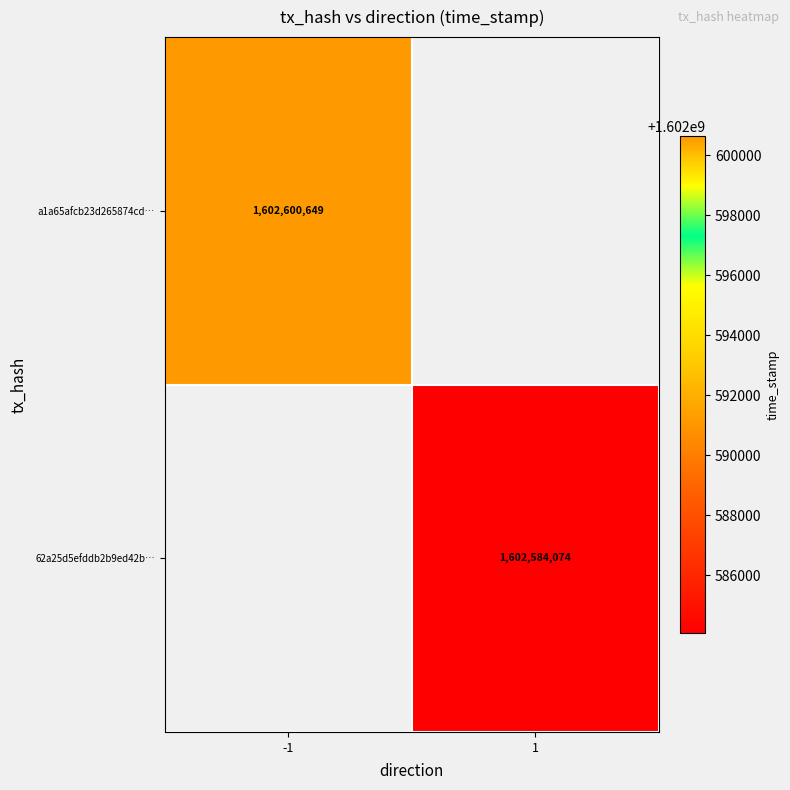

The 62a25d5efddb2b9ed42b… series shows 1602584074 at 1. True or false?

True